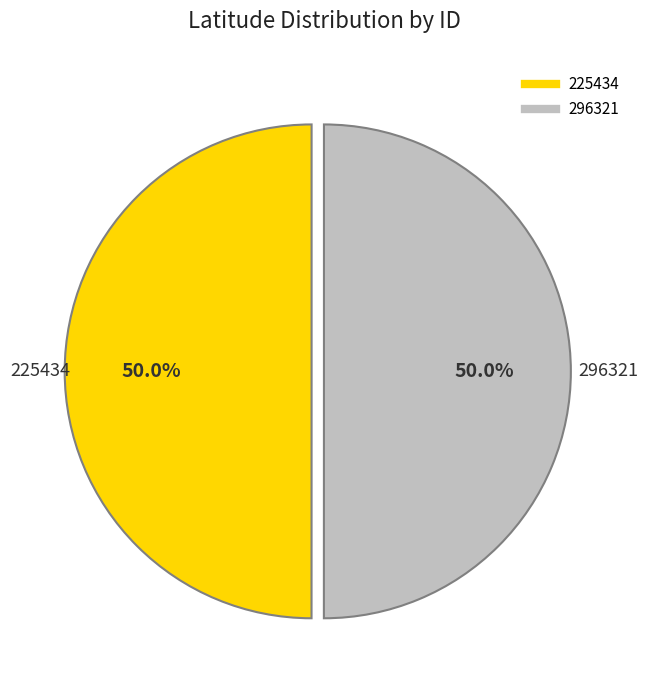

What percentage is the 296321 slice, to the nearest percent?

50%